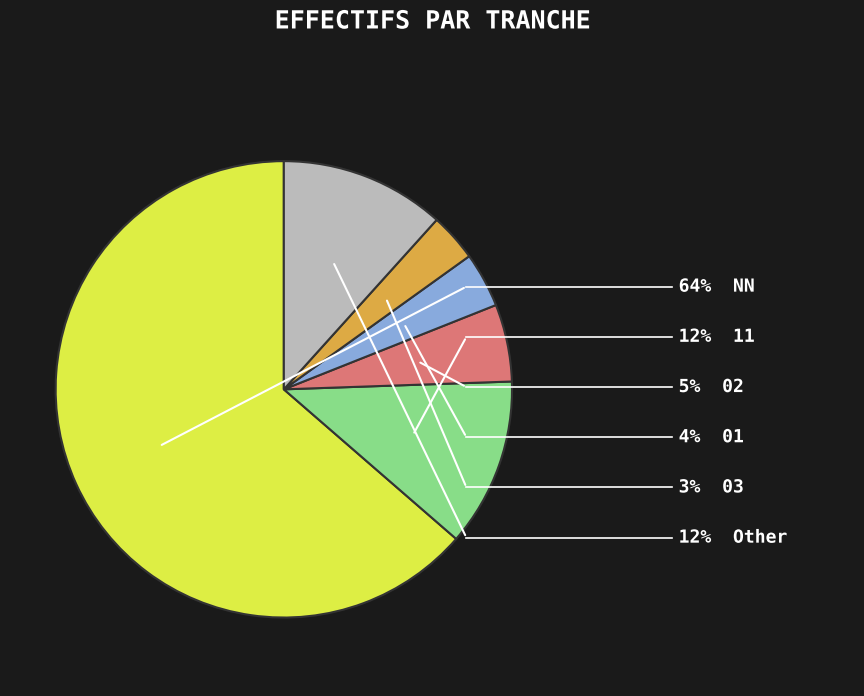

Is there a majority slice in this chart?

Yes